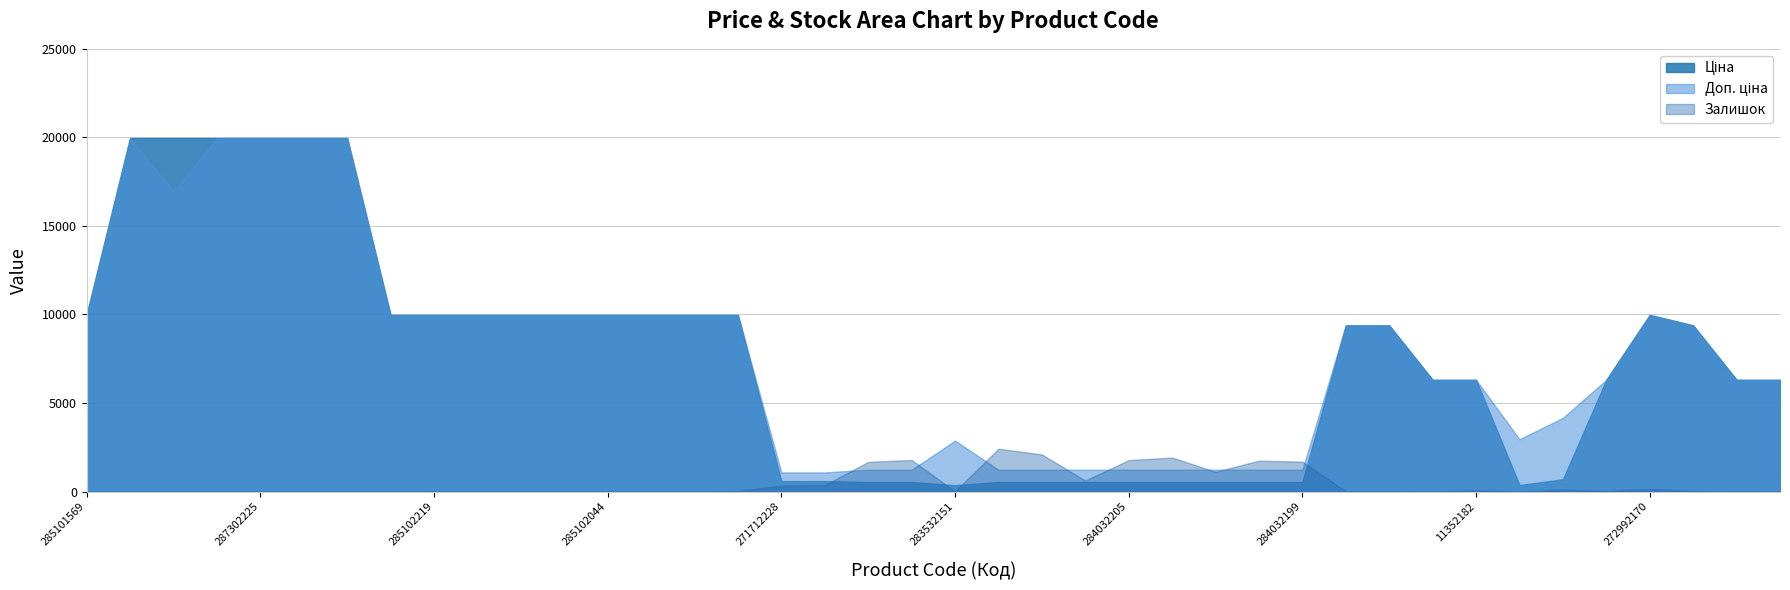

What is the label of the 39th point from the right?

287302223